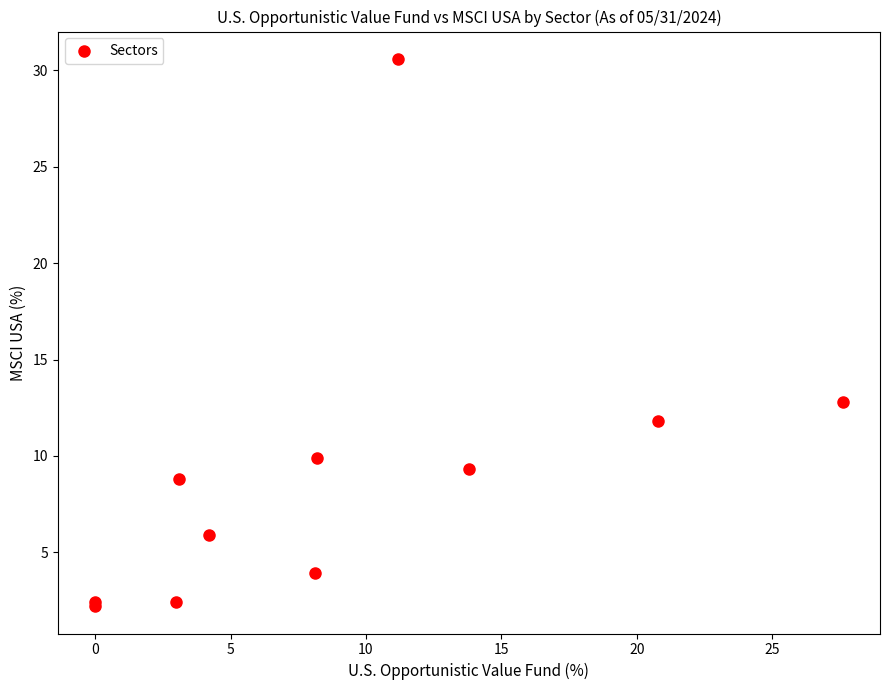

What Y value in the scatter plot is closest to 16?

12.8